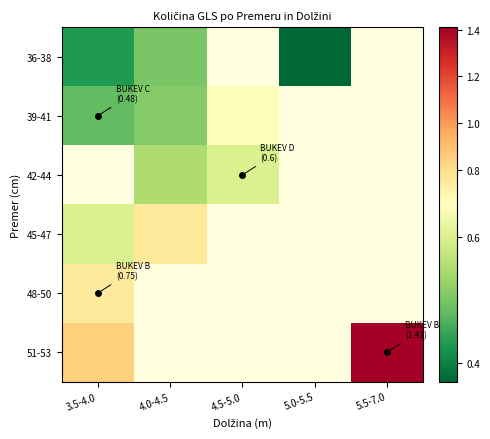

Is it true that 36-38 equals 0.3 at 3.5-4.0?

False